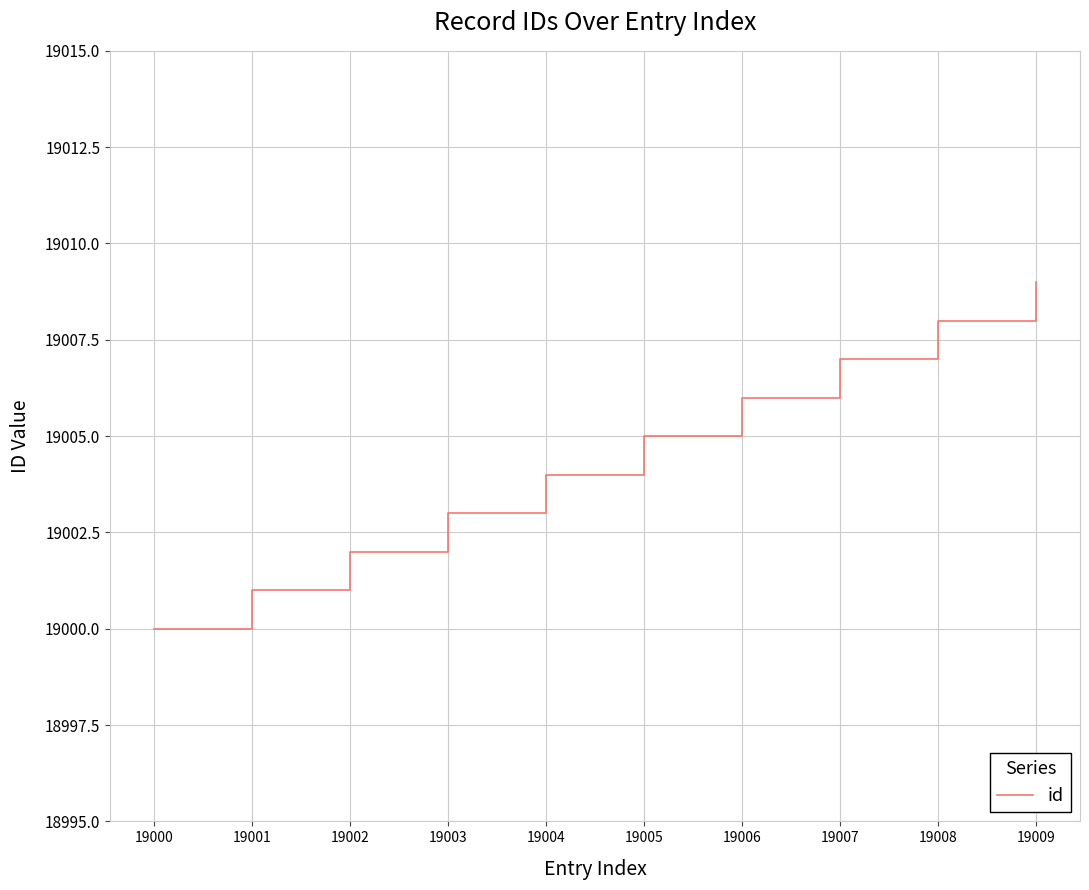

Reading left to right, what are all the values shown in this chart?

19000=19000	19001=19001	19002=19002	19003=19003	19004=19004	19005=19005	19006=19006	19007=19007	19008=19008	19009=19009